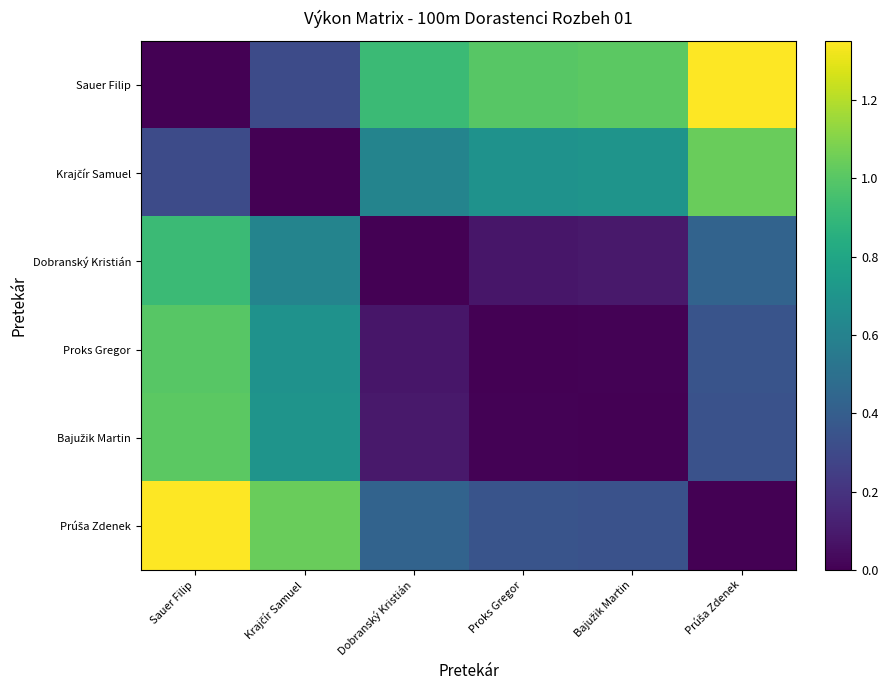

What is the total value across all series at Krajčír Samuel?

3.3